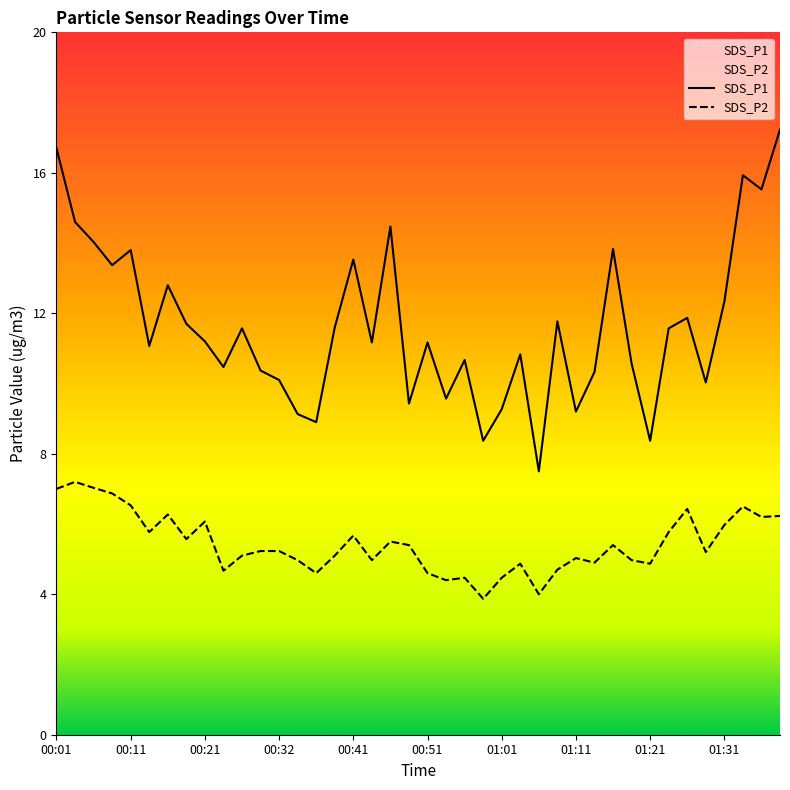

Which category has the highest value across all series?

01:38